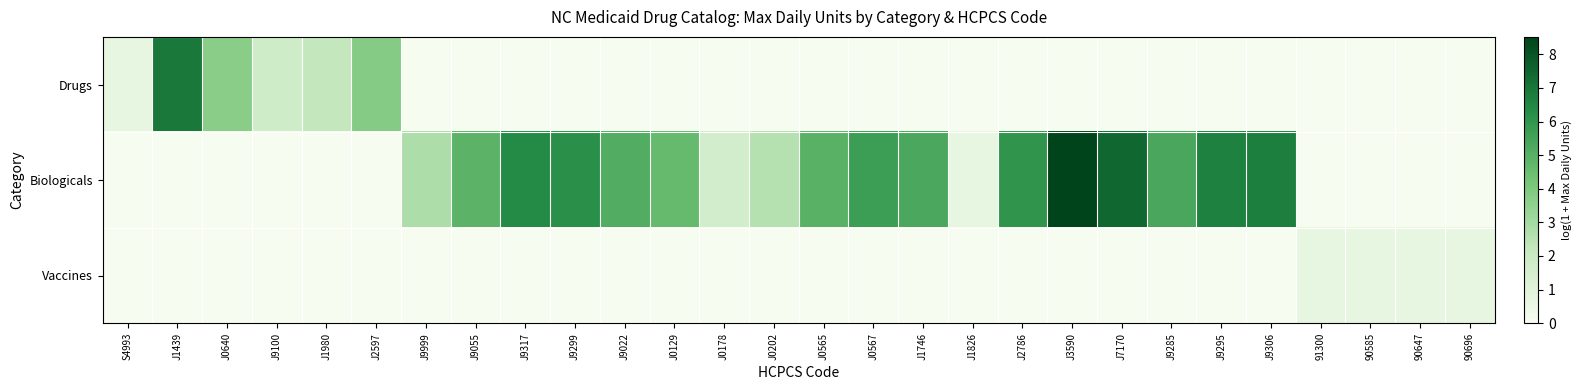

At how many categories does at least one series exceed 1?

22